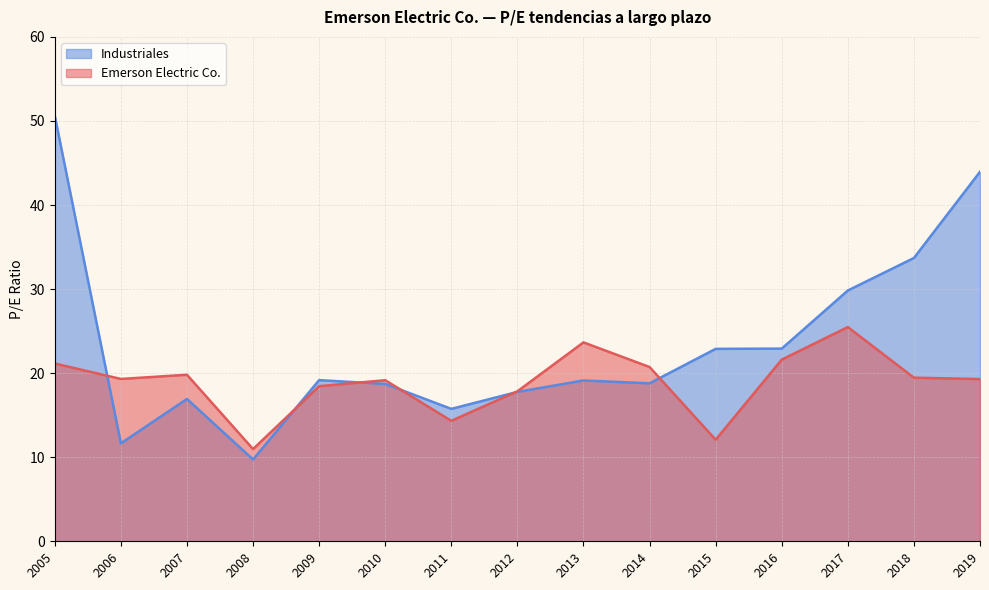

Reading left to right, transcribe all the data shown in this chart.

Emerson Electric Co.: 2019=19.3	2018=19.5	2017=25.5	2016=21.6	2015=12.1	2014=20.7	2013=23.7	2012=17.8	2011=14.3	2010=19.2	2009=18.4	2008=11.0	2007=19.8	2006=19.3	2005=21.1
Industriales: 2019=44.0	2018=33.7	2017=29.8	2016=22.9	2015=22.9	2014=18.8	2013=19.1	2012=17.8	2011=15.8	2010=18.7	2009=19.2	2008=9.7	2007=16.9	2006=11.7	2005=50.6